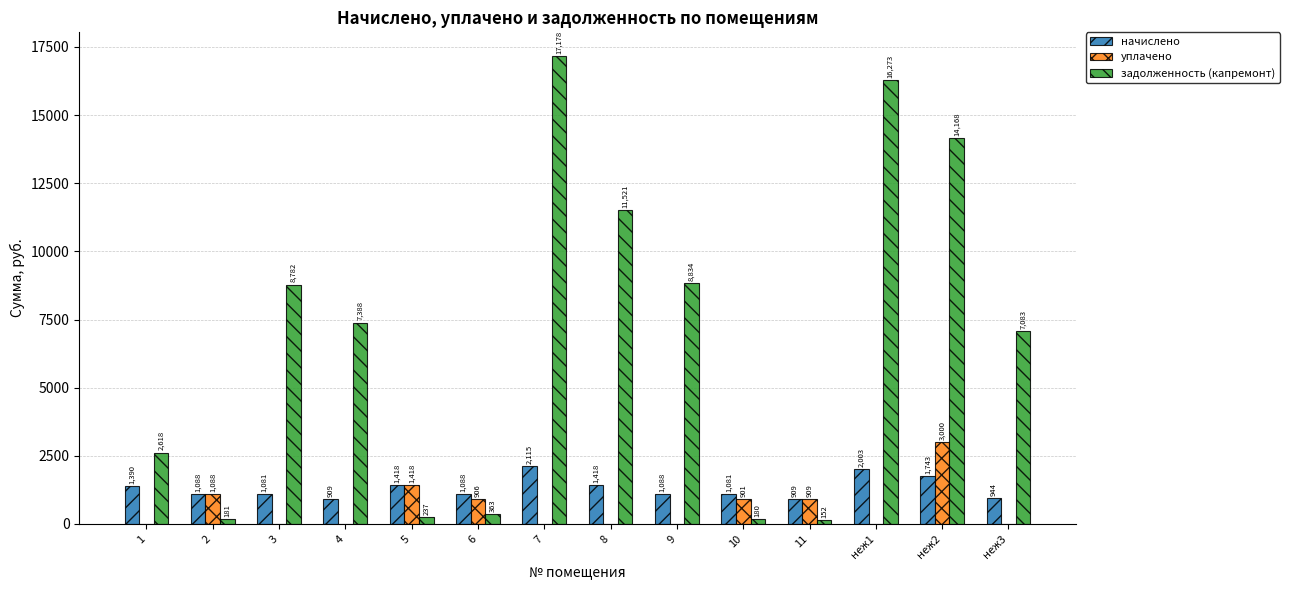

The уплачено series shows 1851.8 at 4. True or false?

False